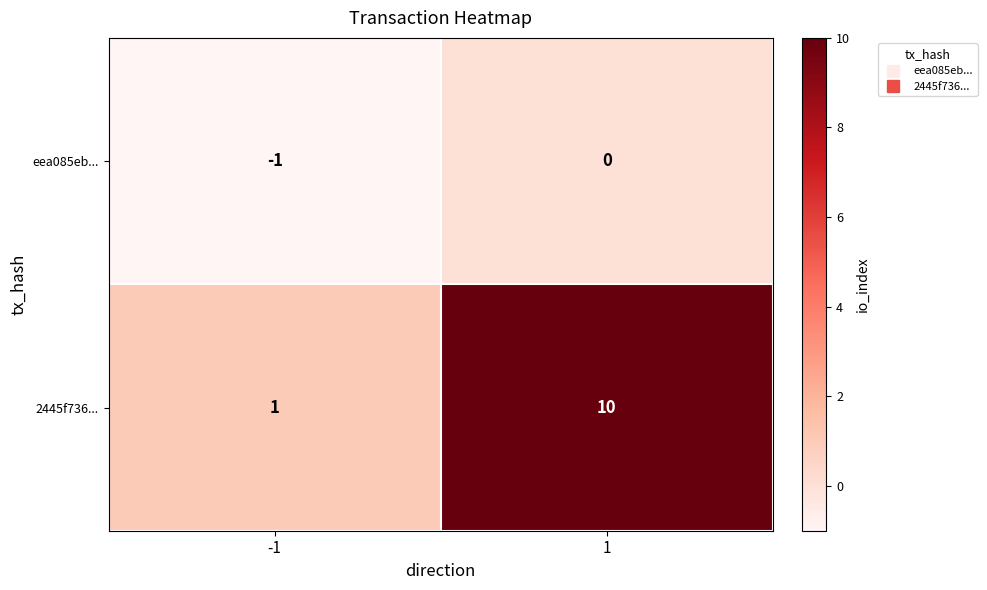

Rank the series at 1 from lowest to highest value.

eea085eb..., 2445f736...